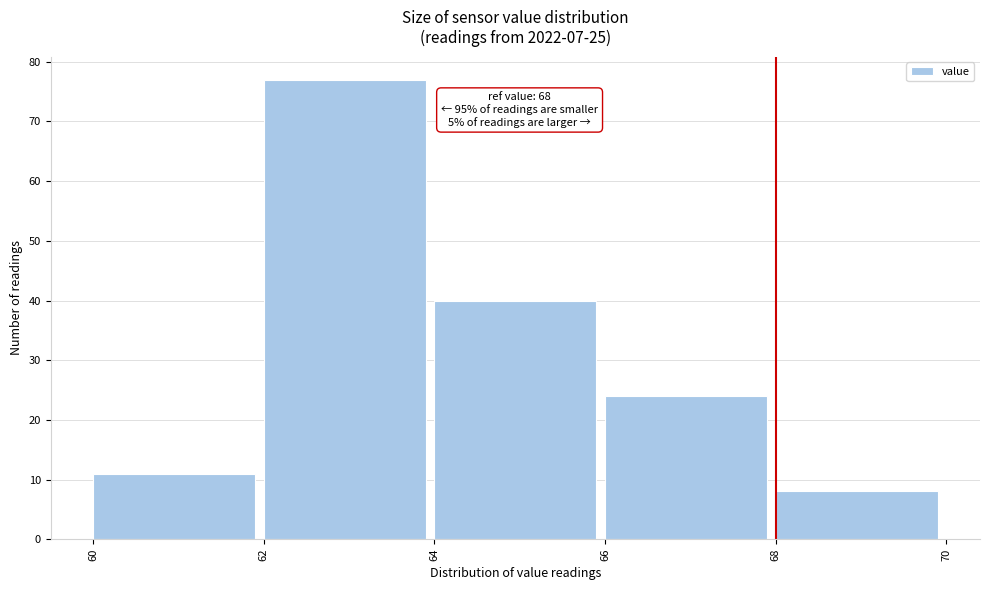

Over which range of the x-axis is the bar tallest?

62 to 64